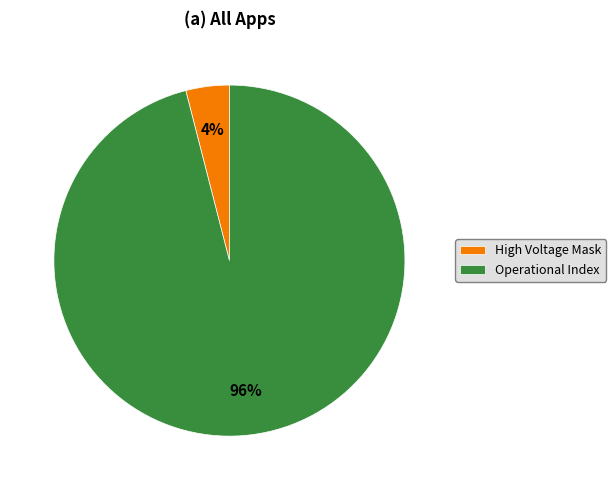

Is there a majority slice in this chart?

Yes